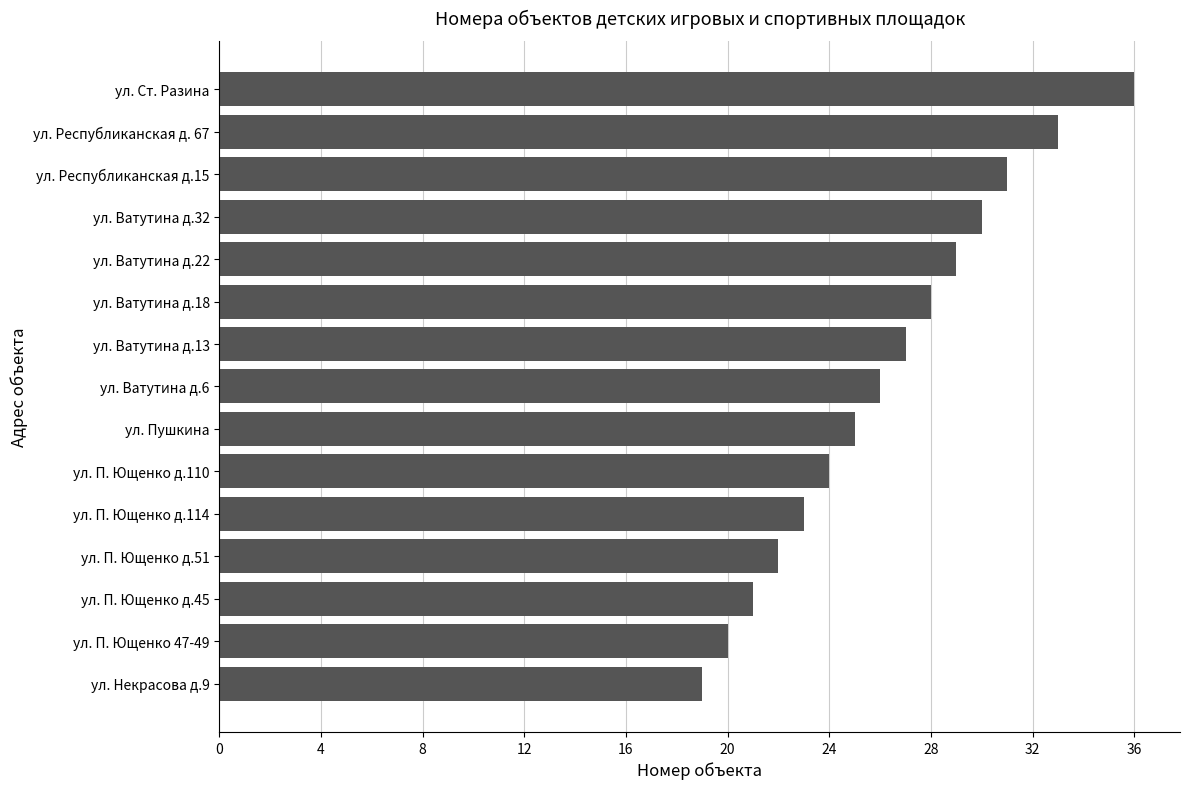

What is the change in value from ул. Республиканская д.15 to ул. Республиканская д. 67?

+2